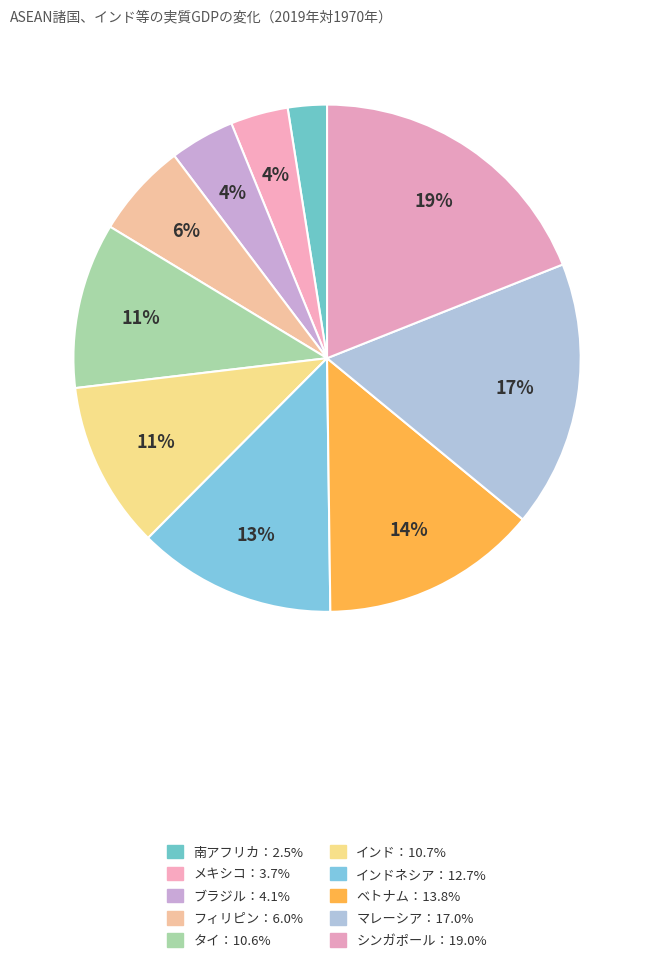

Count the number of slices in the pie.

10